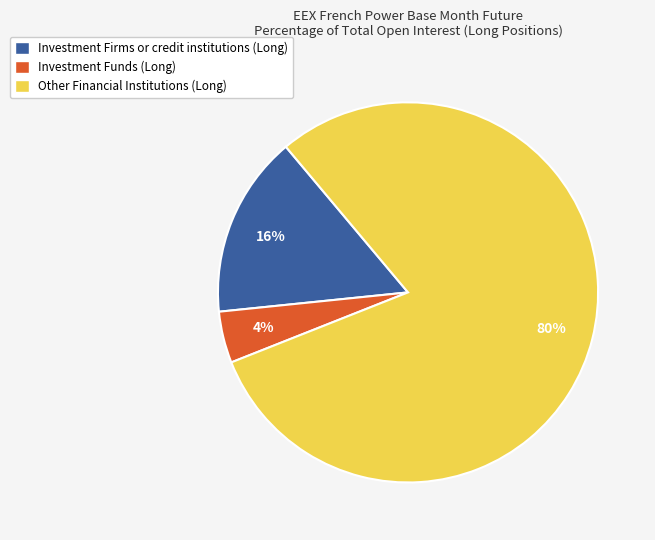

Which has a higher value, Other Financial Institutions (Long) or Investment Firms or credit institutions (Long)?

Other Financial Institutions (Long)